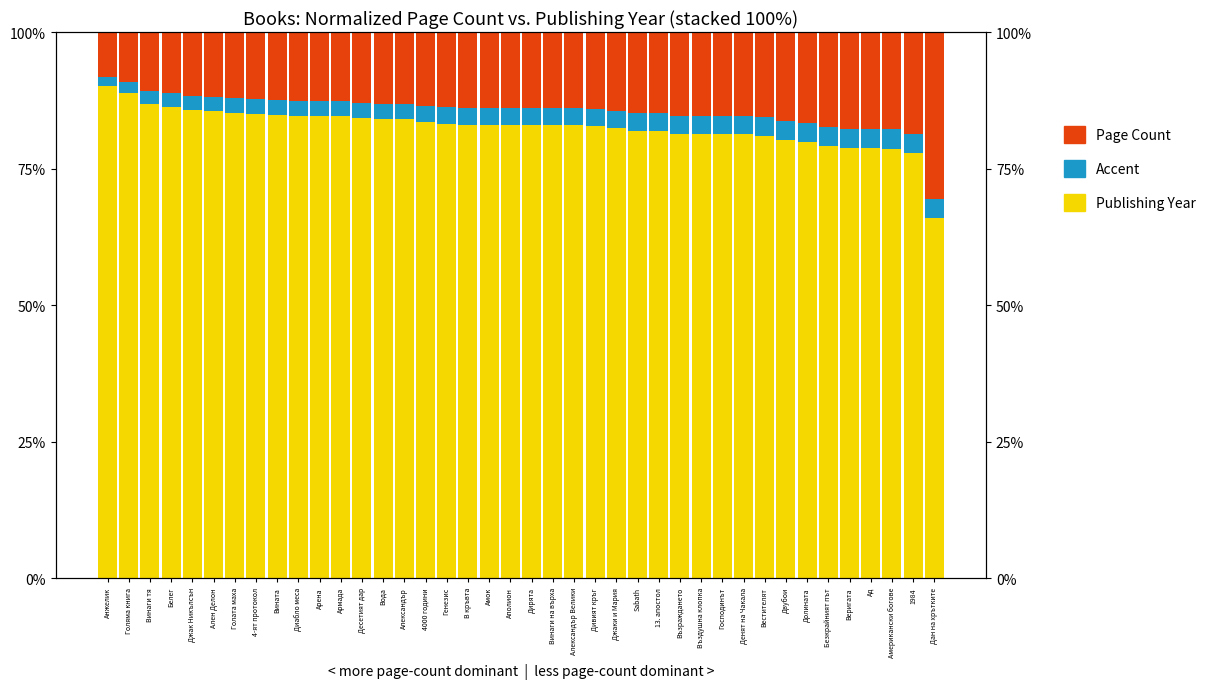

At which label does Accent reach its minimum?

Анжелик